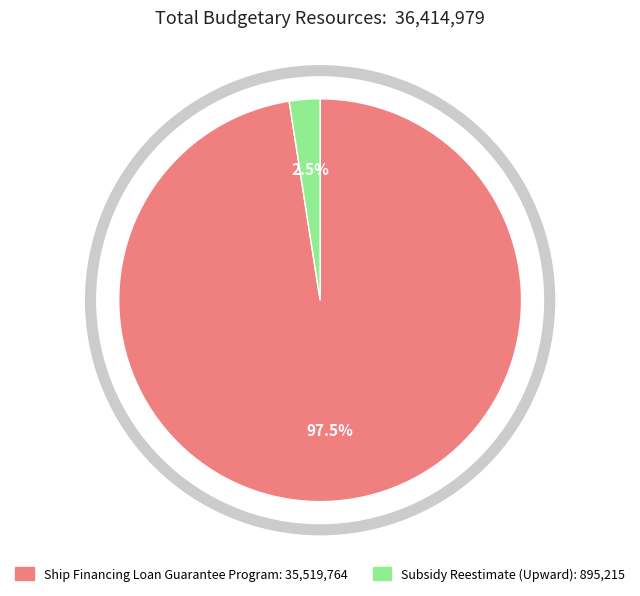

Rank the categories by value from lowest to highest.

Subsidy Reestimate (Upward), Ship Financing Loan Guarantee Program